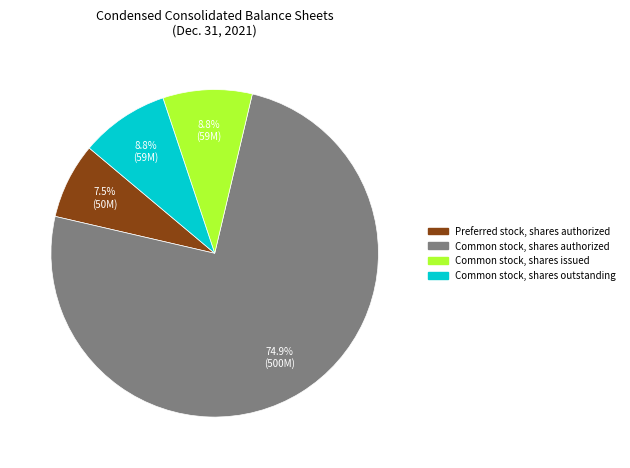

How many slices are in this pie chart?

4